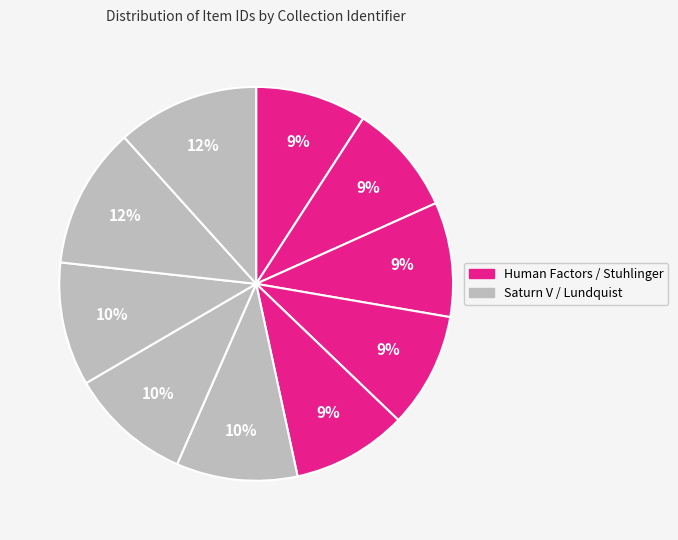

Count the number of slices in the pie.

10